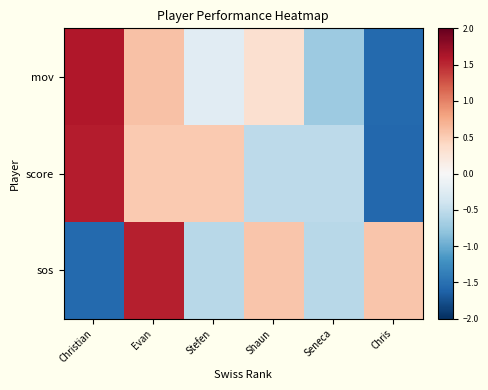

Which series changed the most between Evan and Seneca?

sos